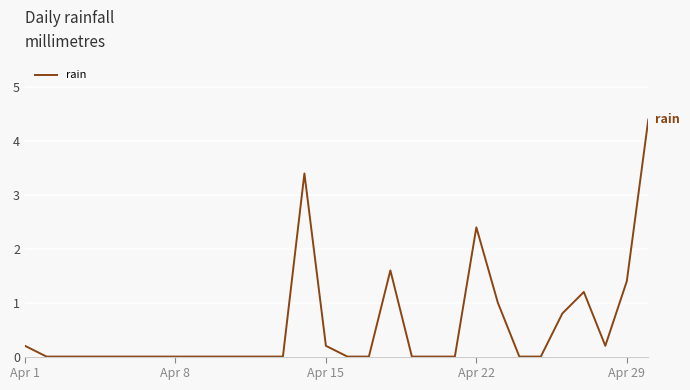

Does the chart have visible grid lines?

Yes